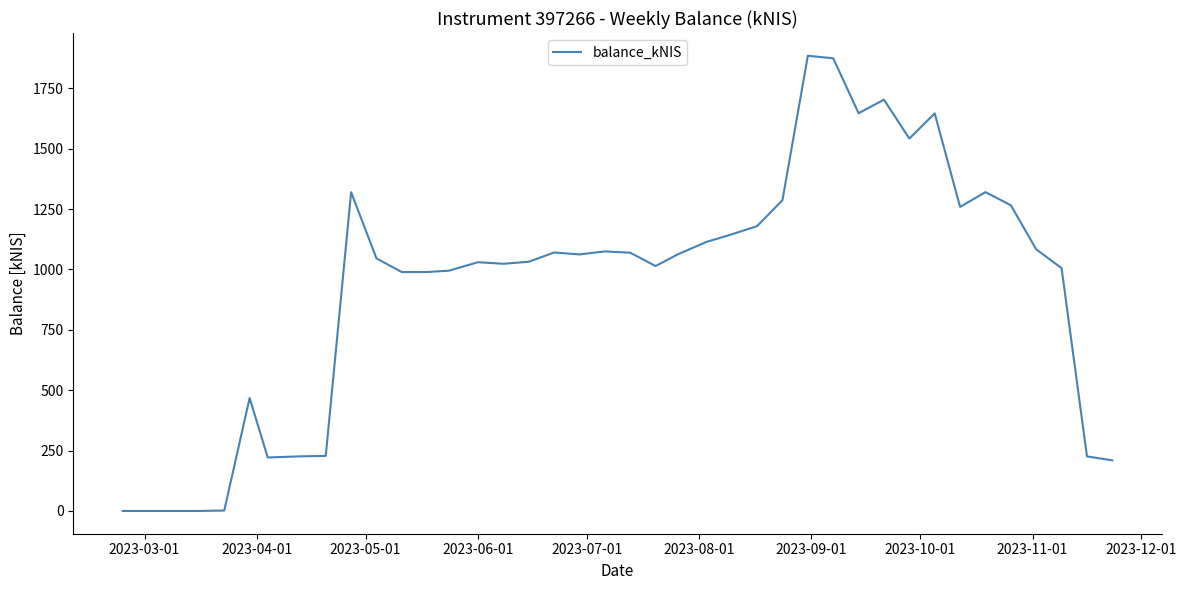

What is the maximum value shown in the chart?

1884.9